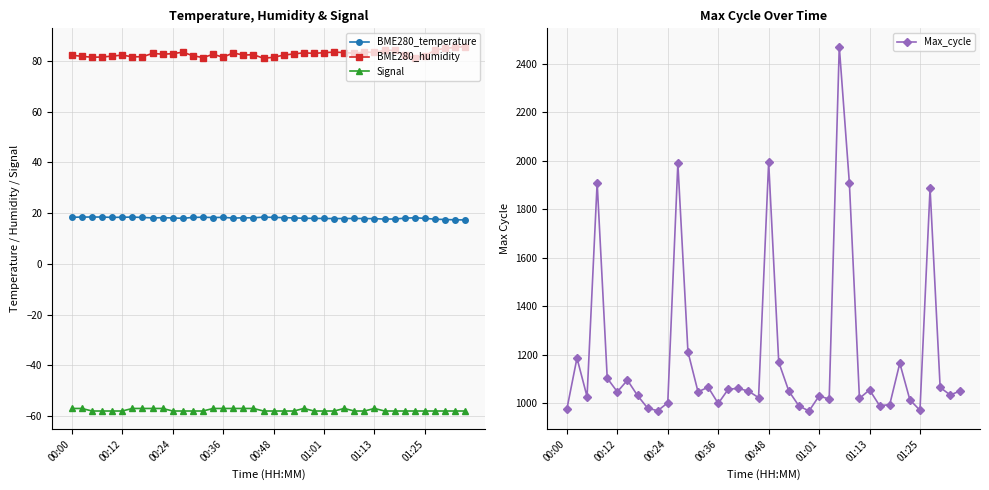

Reading left to right, what are all the values shown in this chart?

BME280_temperature: 18.4	18.5	18.5	18.5	18.3	18.4	18.4	18.3	18.1	18.2	18.1	18.0	18.3	18.4	18.3	18.4	18.1	18.2	18.2	18.4	18.3	18.2	18.1	18.0	17.9	17.9	17.9	17.9	17.9	17.9	17.8	17.7	17.7	18.0	18.2	18.0	17.6	17.5	17.4	17.3
BME280_humidity: 82.3	81.8	81.5	81.6	81.9	82.3	81.6	81.7	83.0	82.7	82.9	83.5	82.1	81.4	82.6	81.5	83.2	82.3	82.5	81.1	81.5	82.3	82.8	83.2	83.0	83.3	83.5	83.3	83.1	83.5	83.4	84.2	84.2	82.2	81.3	82.0	84.2	85.0	85.4	85.7
Signal: -57.0	-57.0	-58.0	-58.0	-58.0	-58.0	-57.0	-57.0	-57.0	-57.0	-58.0	-58.0	-58.0	-58.0	-57.0	-57.0	-57.0	-57.0	-57.0	-58.0	-58.0	-58.0	-58.0	-57.0	-58.0	-58.0	-58.0	-57.0	-58.0	-58.0	-57.0	-58.0	-58.0	-58.0	-58.0	-58.0	-58.0	-58.0	-58.0	-58.0
Max_cycle: 977.0	1187.0	1028.0	1910.0	1104.0	1048.0	1096.0	1033.0	981.0	970.0	1003.0	1989.0	1213.0	1048.0	1067.0	1000.0	1059.0	1062.0	1051.0	1024.0	1994.0	1170.0	1051.0	990.0	969.0	1031.0	1018.0	2470.0	1909.0	1021.0	1056.0	991.0	995.0	1166.0	1015.0	972.0	1886.0	1066.0	1035.0	1052.0